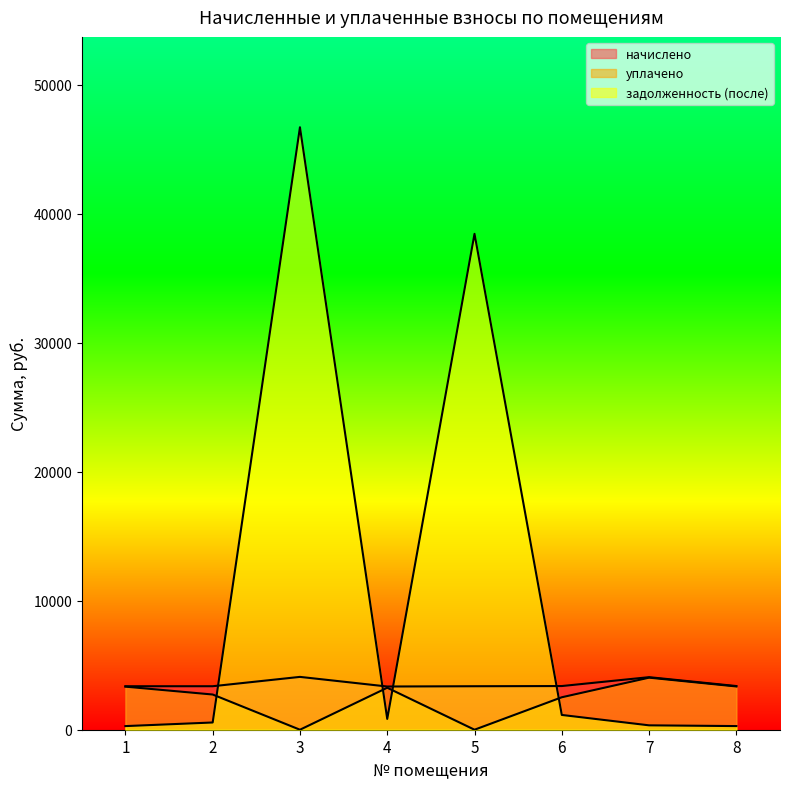

Reading right to left, what are all the values shown in this chart?

начислено: 8=3387.1	7=4075.9	6=3387.1	5=3372.7	4=3351.2	3=4097.5	2=3372.7	1=3372.7
уплачено: 8=3355.0	7=4037.3	6=2517.0	5=0.0	4=3256.0	3=0.0	2=2730.0	1=3340.8
задолженность (после): 8=282.3	7=339.7	6=1145.7	5=38457.8	4=839.0	3=46722.2	2=560.6	1=281.1